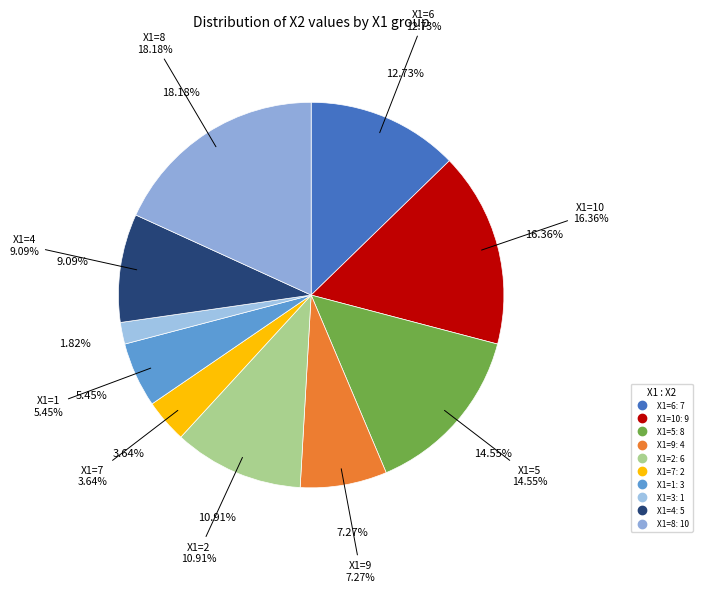

What is the change in value from 5 to 7?

-6